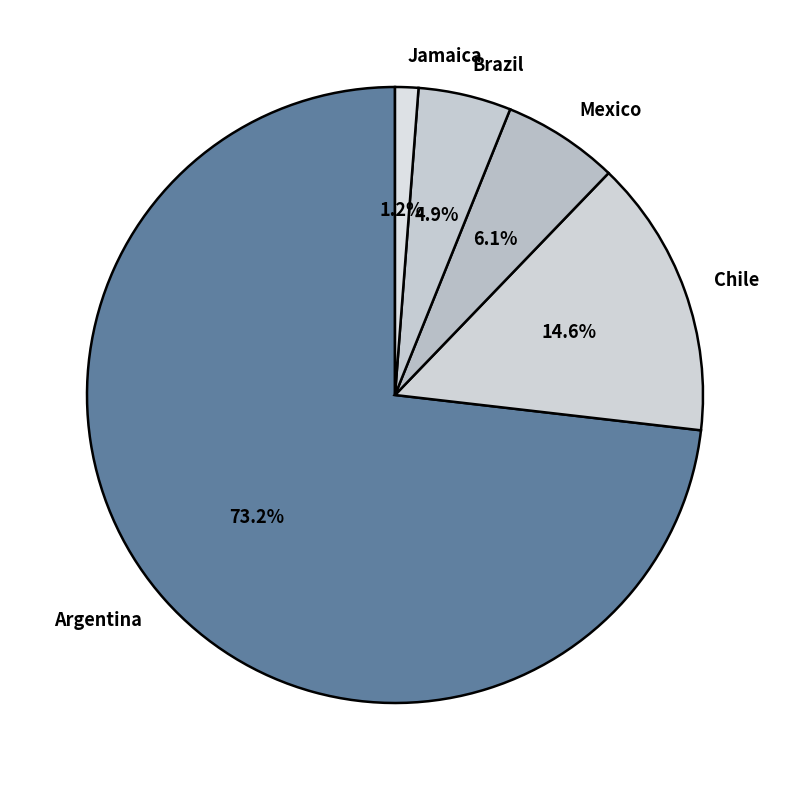

To the nearest percent, what portion does Brazil represent?

5%